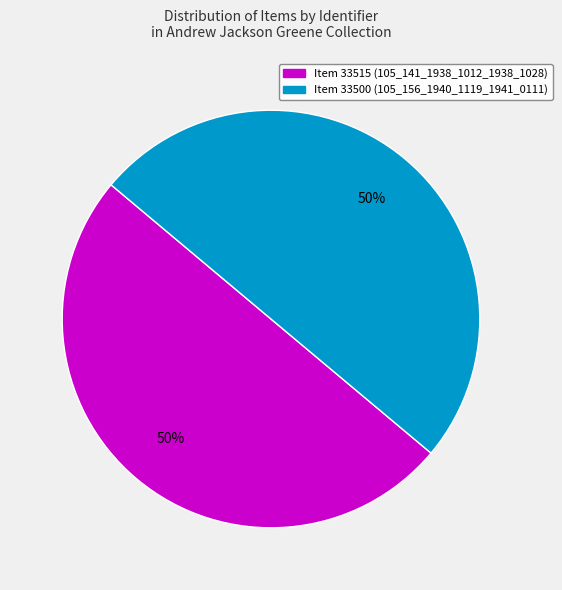

How many segments does this pie chart have?

2